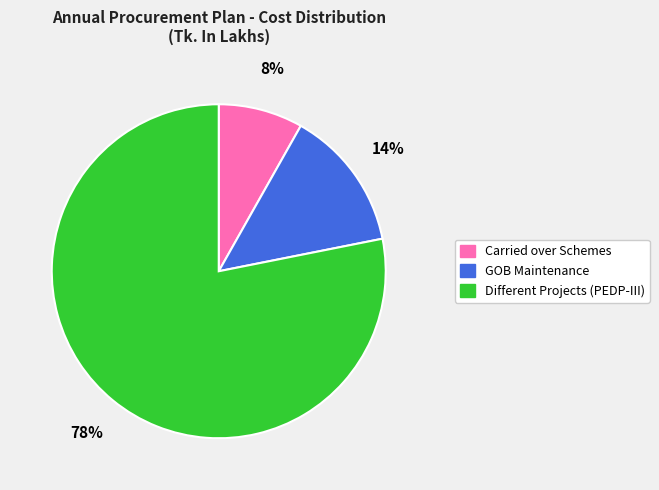

Which category has the smallest portion of the pie?

Carried over Schemes